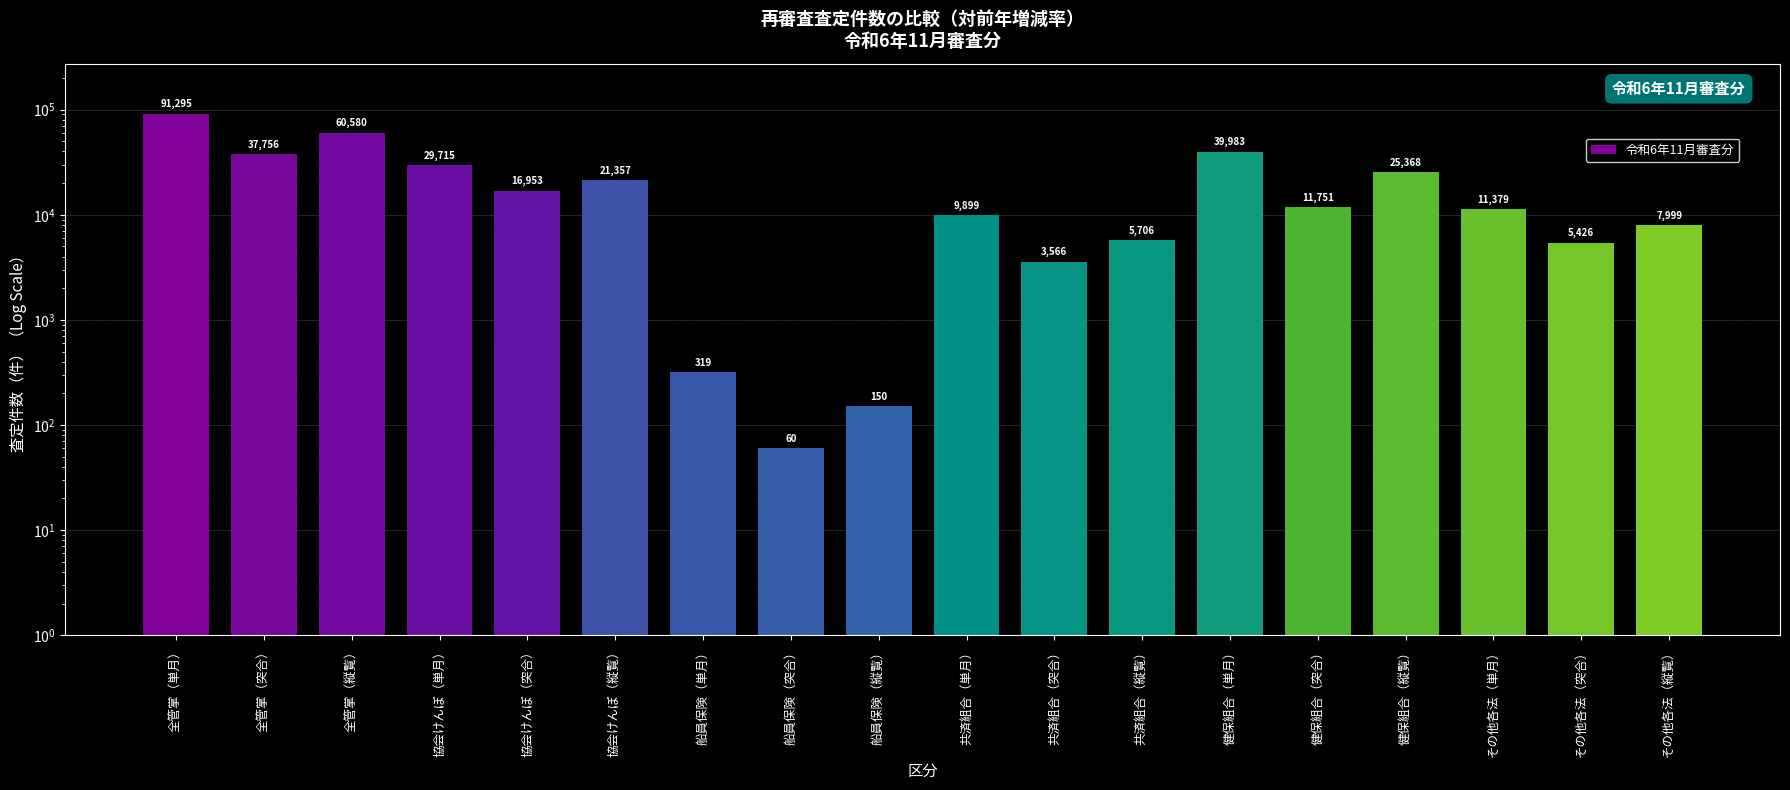

What is the difference between the values at 協会けんぽ（突合） and 共済組合（突合）?

13387